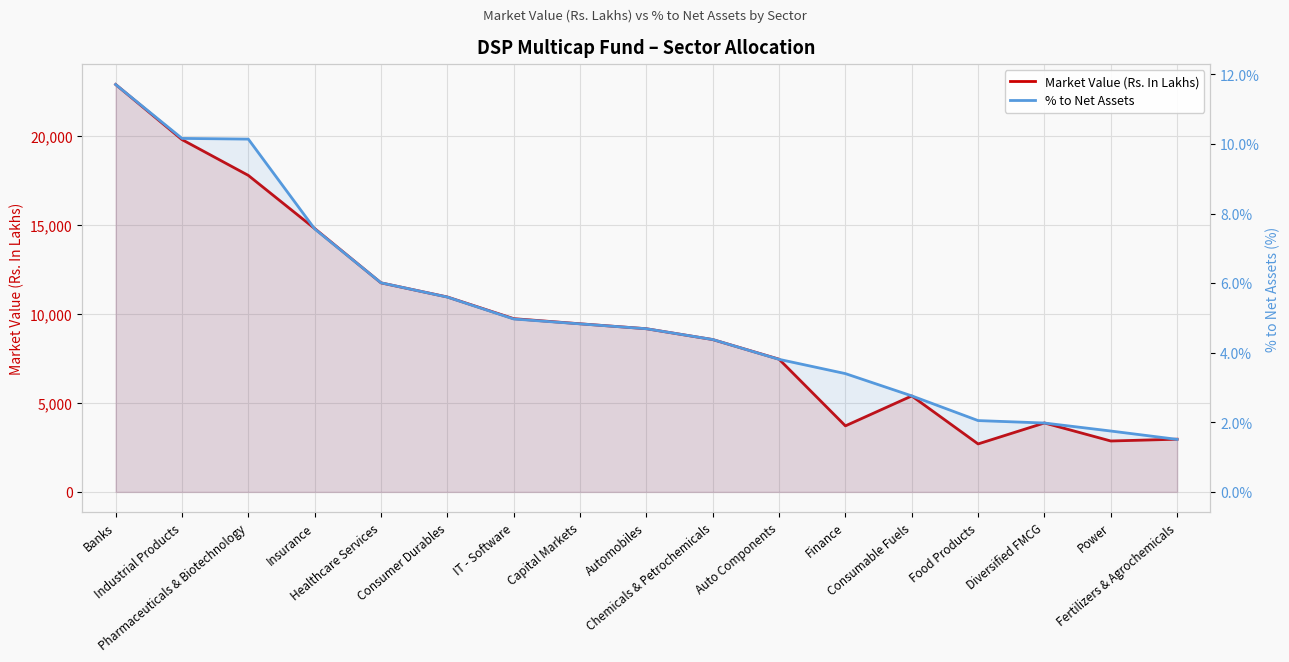

At which category is the sum across all series the highest?

Banks